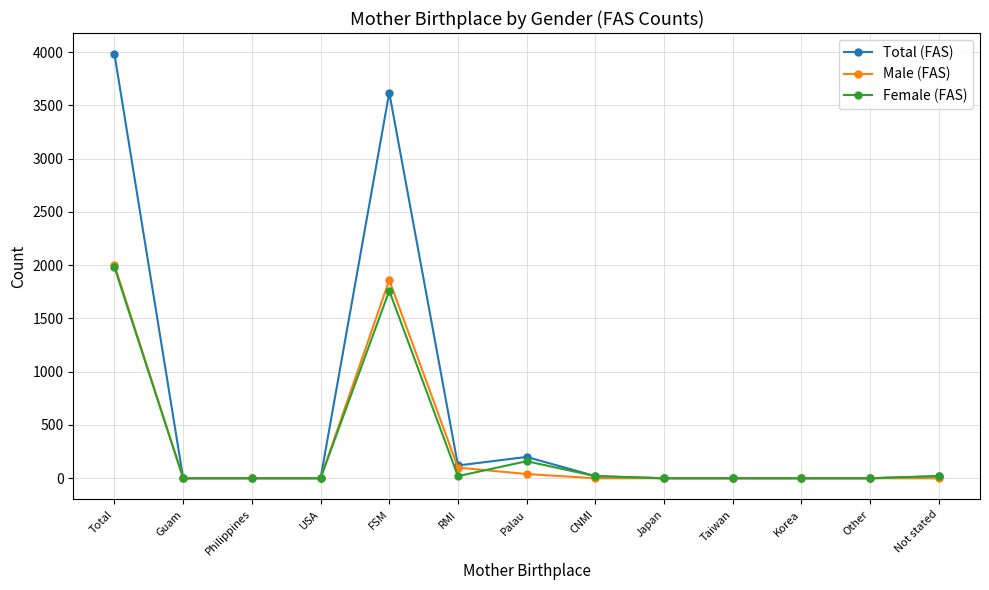

At which category is the sum across all series the highest?

Total